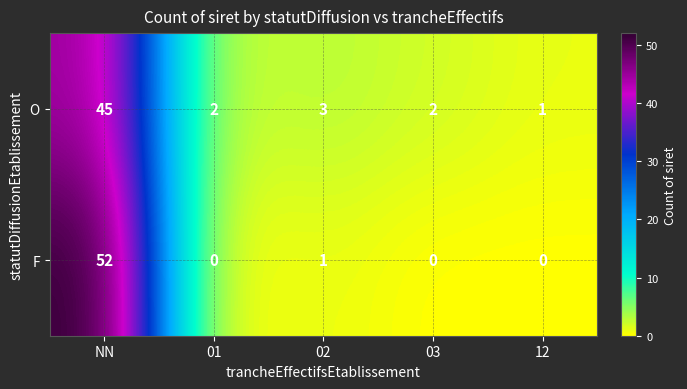

Rank the series at 02 from highest to lowest value.

O, F